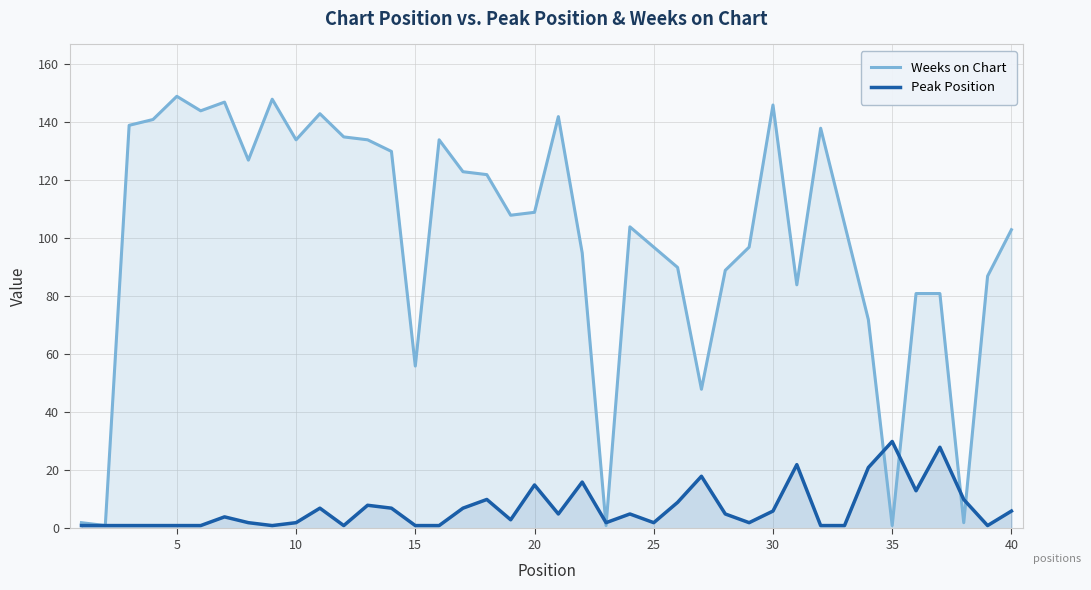

True or false: Peak Position has a value of 30 at 35.

True